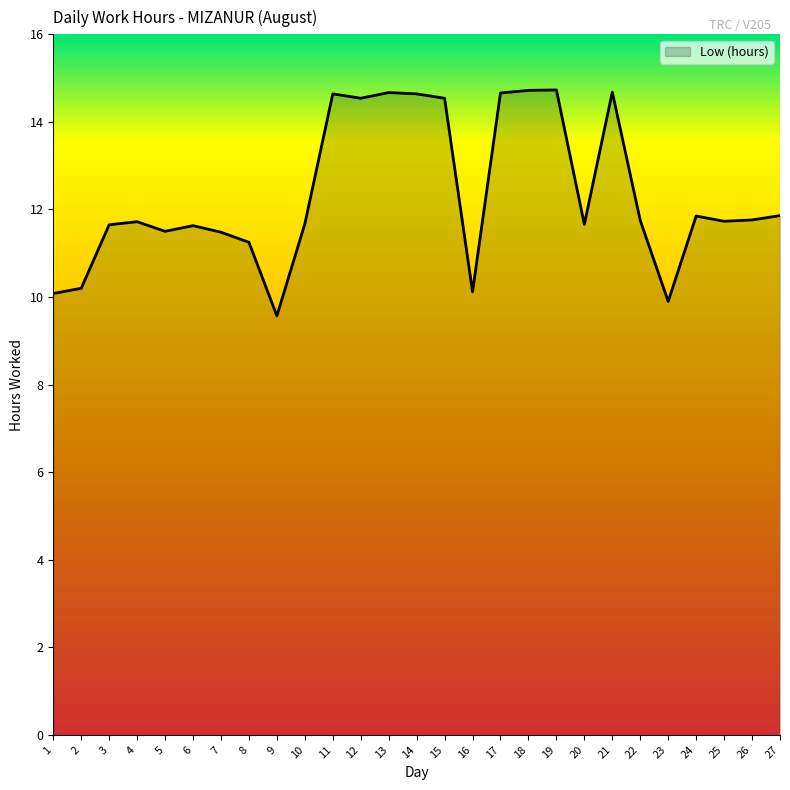

What is the sum of the values at 11 and 5?

26.1